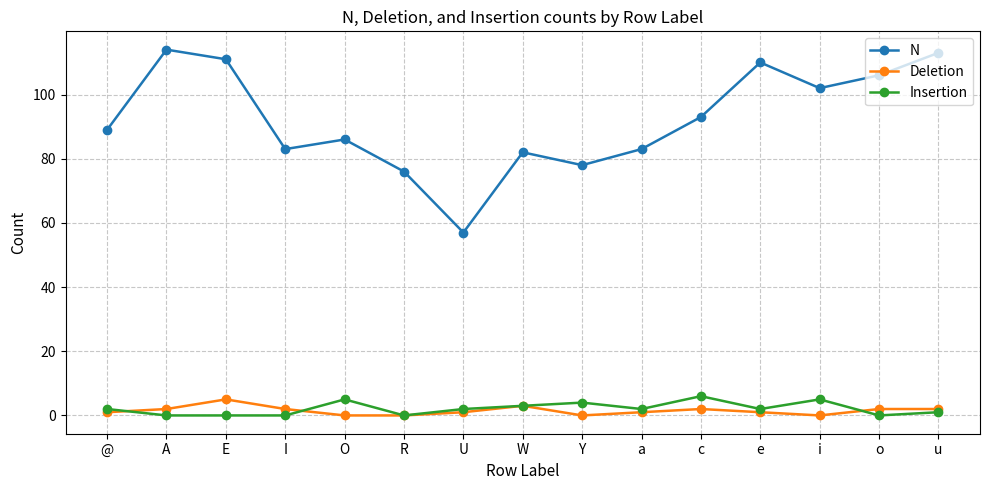

What position from the left is i?

13